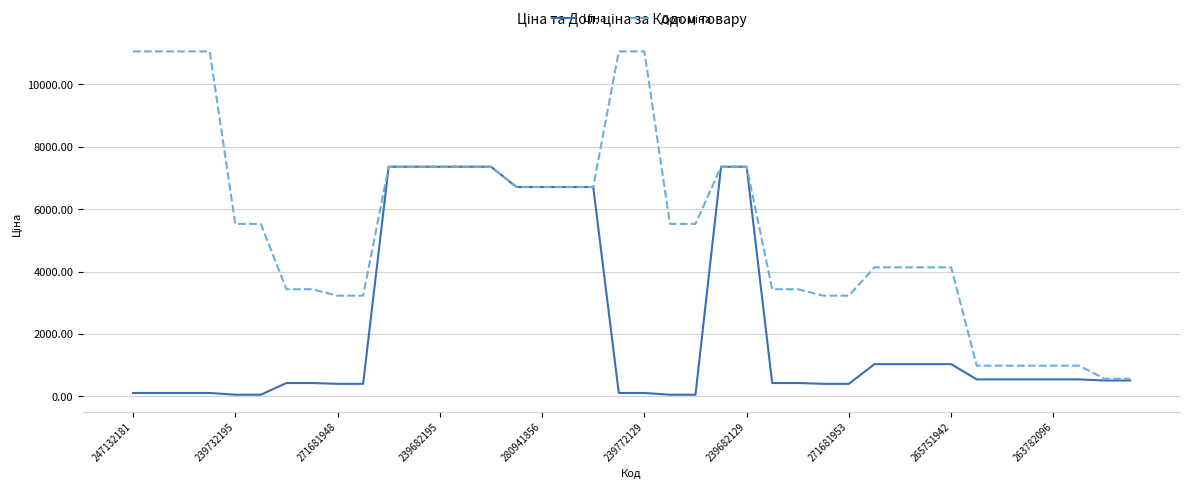

What is the maximum value shown in the chart?

11055.0